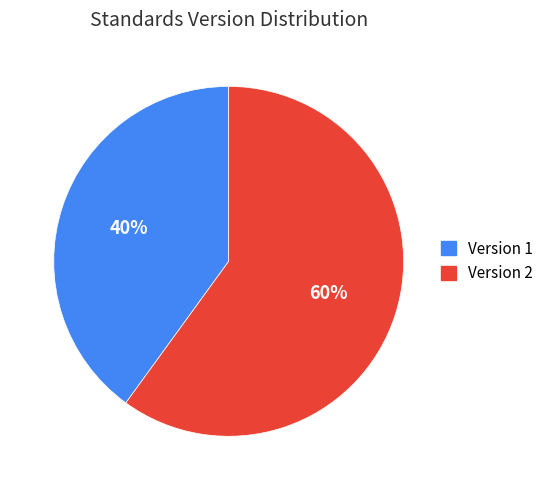

Combined, do Version 1 and Version 2 account for over 50%?

Yes